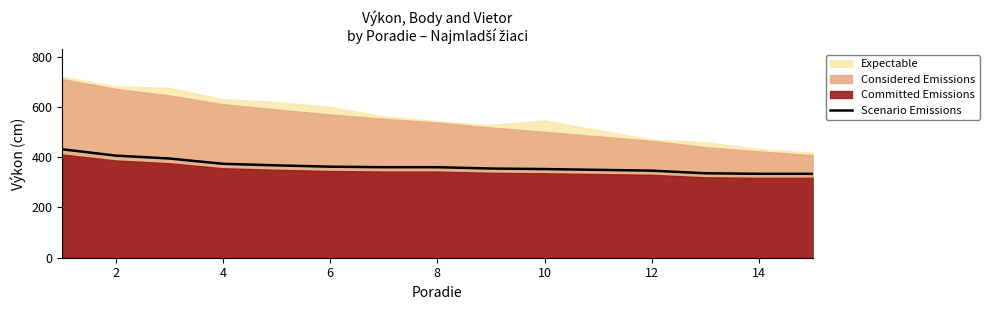

The value of Scenario Emissions at 10 is 352.8. True or false?

True